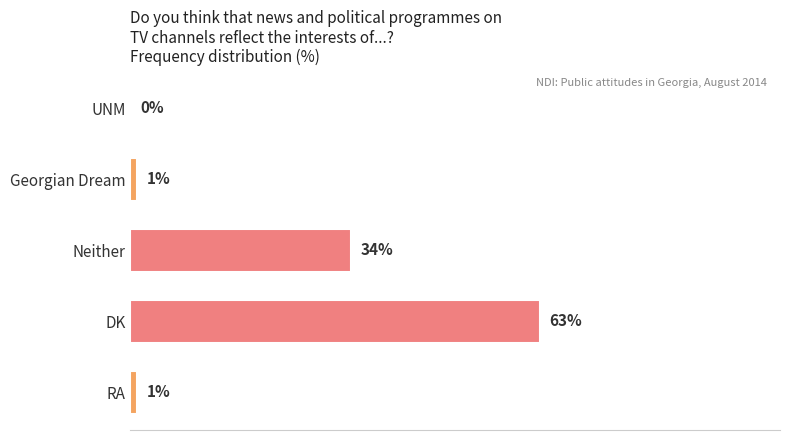

Between Neither and UNM, which is larger?

Neither